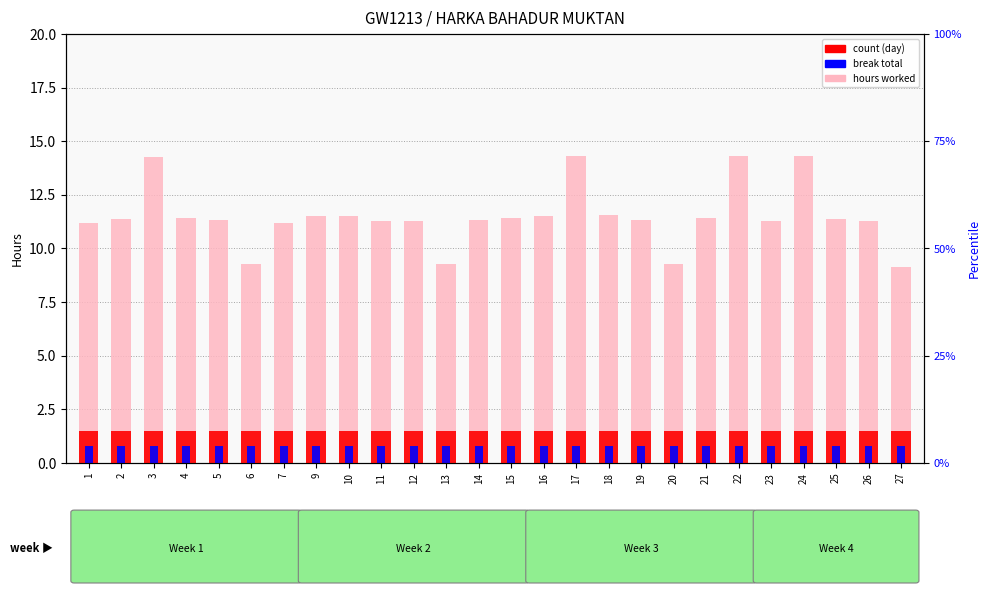

Is it true that count (day) equals 0.7 at 21?

False